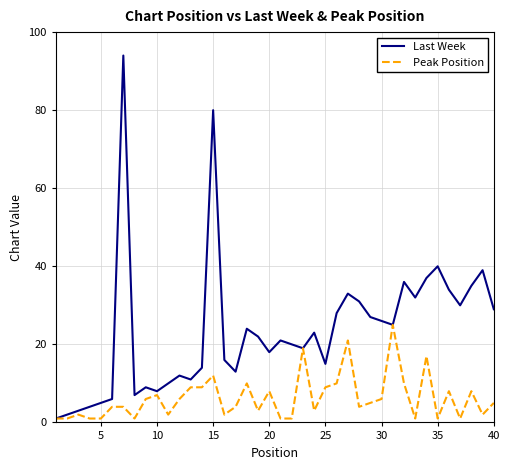

Which series has the widest spread of values?

Last Week